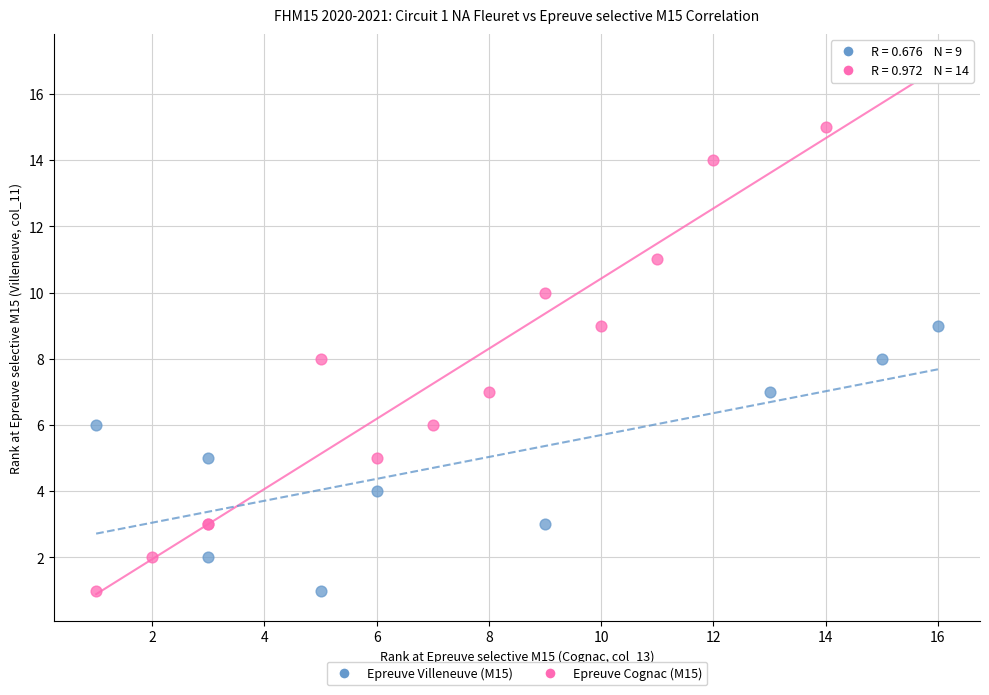

Which series has the largest Y range (max minus min)?

Epreuve Cognac (M15)